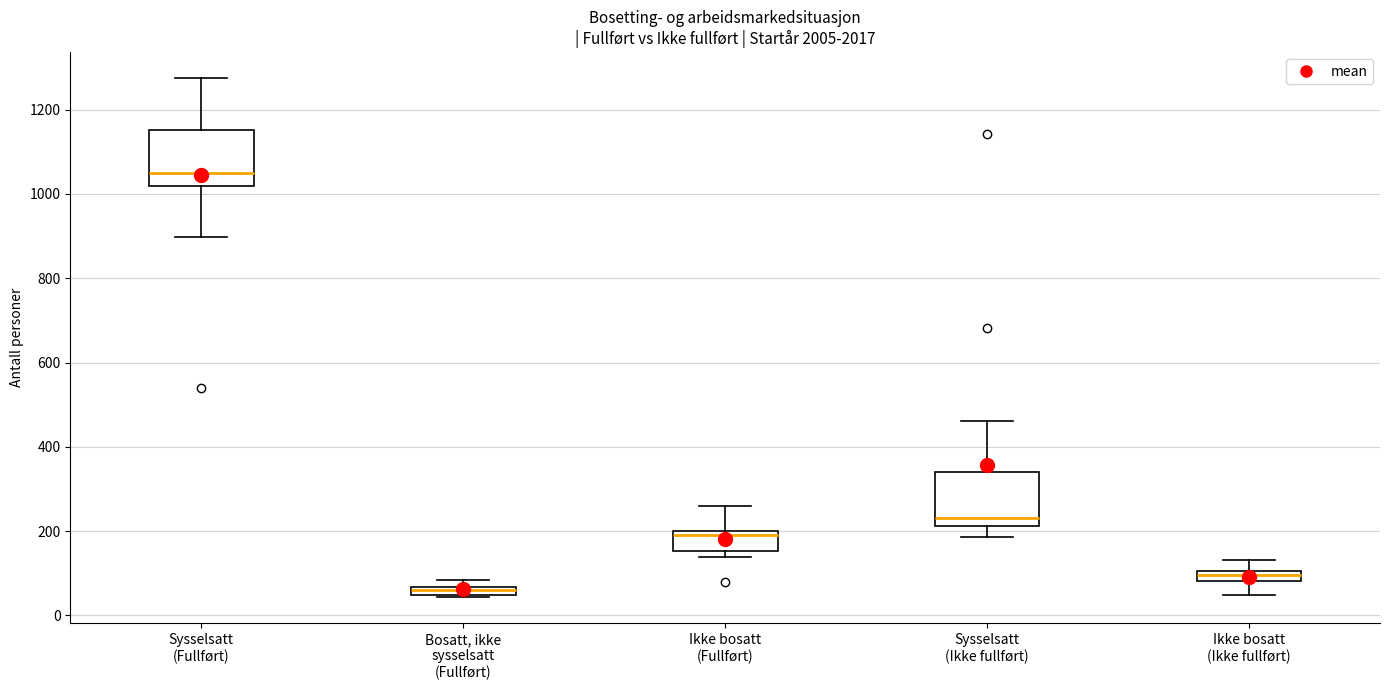

Which box has the lowest median line?

Bosatt, ikke sysselsatt (Fullført)